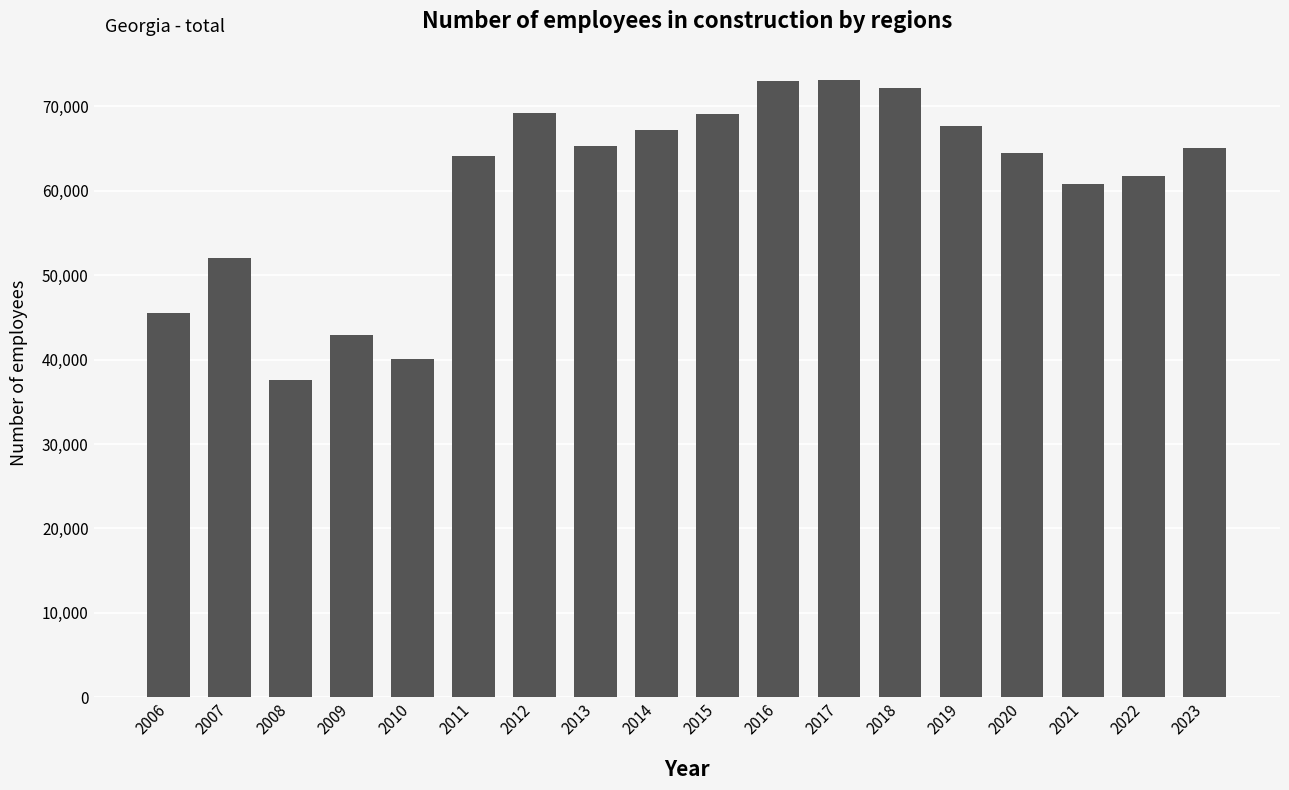

Are the bars horizontal?

No